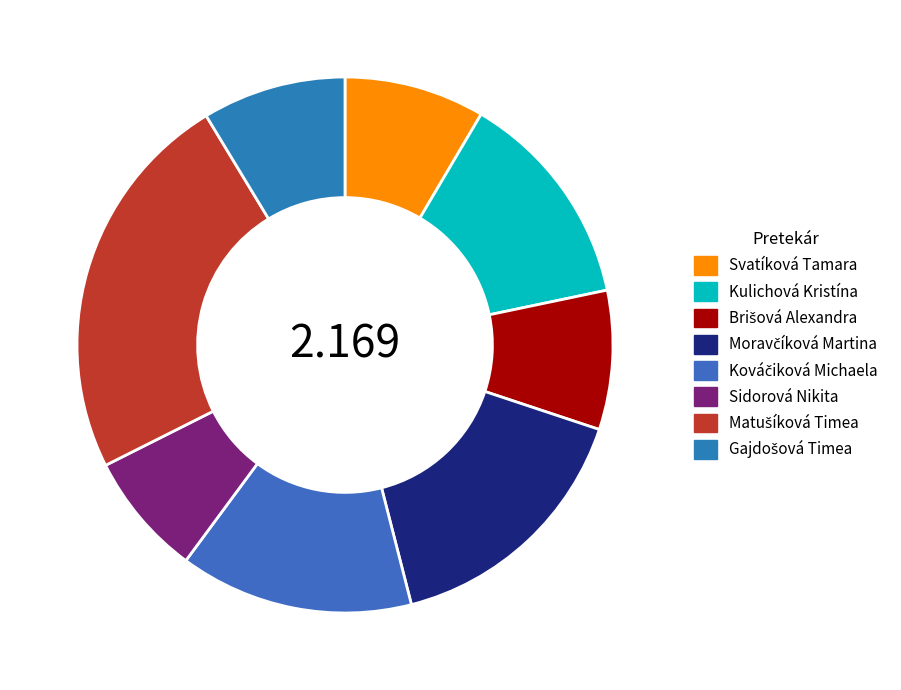

True or false: Matušíková Timea accounts for 12% of the total.

False